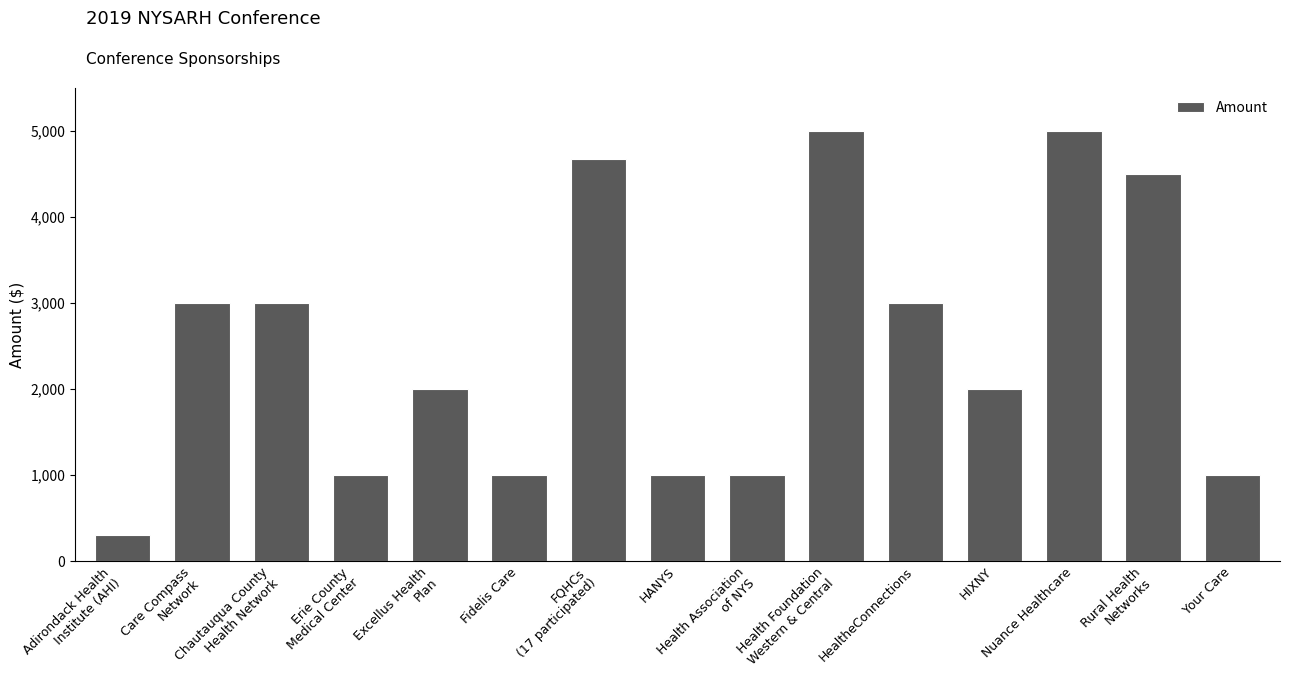

The value at Rural Health
Networks is 4500. True or false?

True